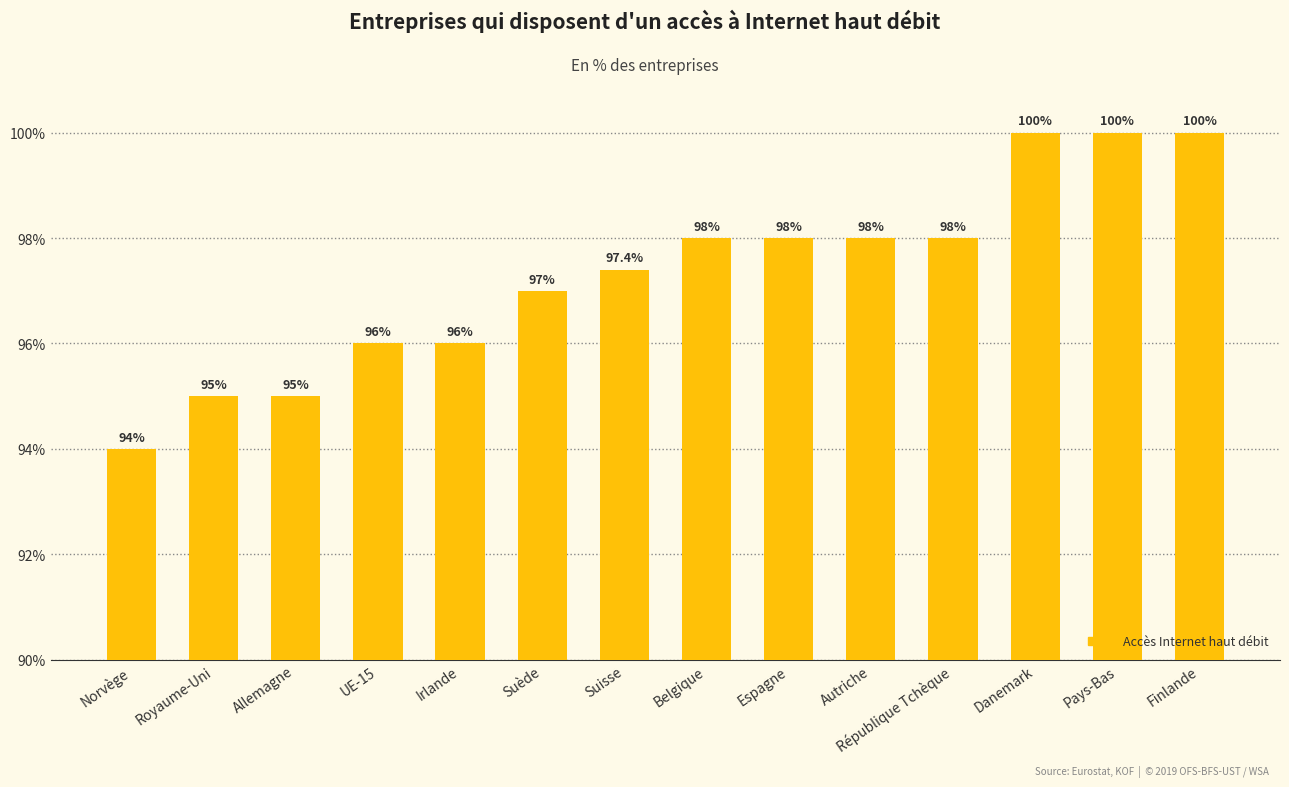

Reading left to right, extract all data points from this chart.

94.0	95.0	95.0	96.0	96.0	97.0	97.4	98.0	98.0	98.0	98.0	100.0	100.0	100.0